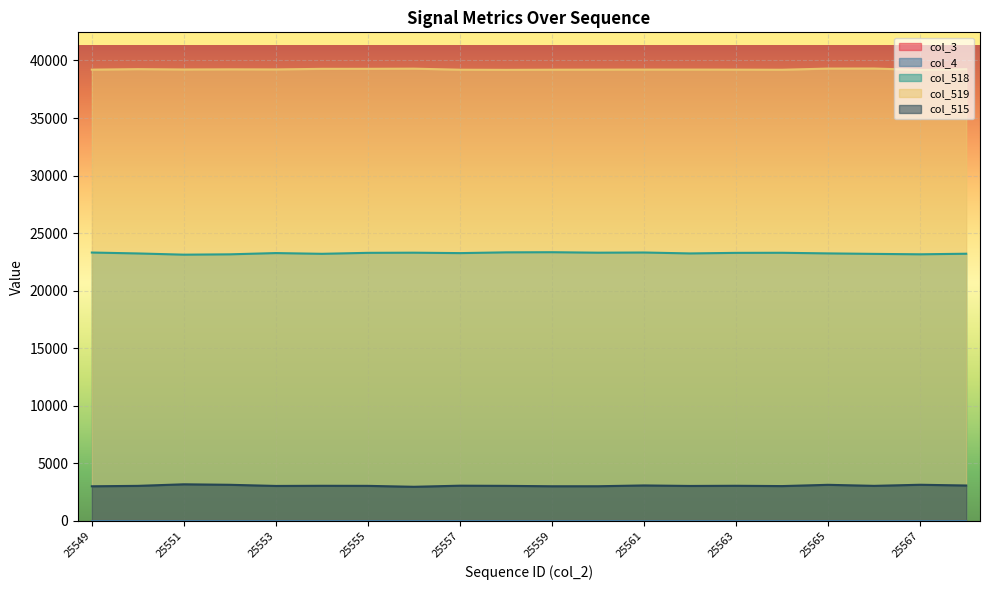

Reading left to right, what are all the values shown in this chart?

col_518: 23318	23238	23132	23162	23270	23206	23291	23304	23267	23333	23345	23304	23320	23239	23289	23296	23242	23200	23164	23213
col_519: 39203	39247	39217	39230	39222	39272	39274	39288	39197	39185	39198	39204	39209	39209	39204	39194	39295	39300	39176	39243
col_515: 3014	3050	3186	3143	3043	3057	3050	2970	3066	3050	3016	3018	3087	3042	3058	3031	3141	3051	3146	3082